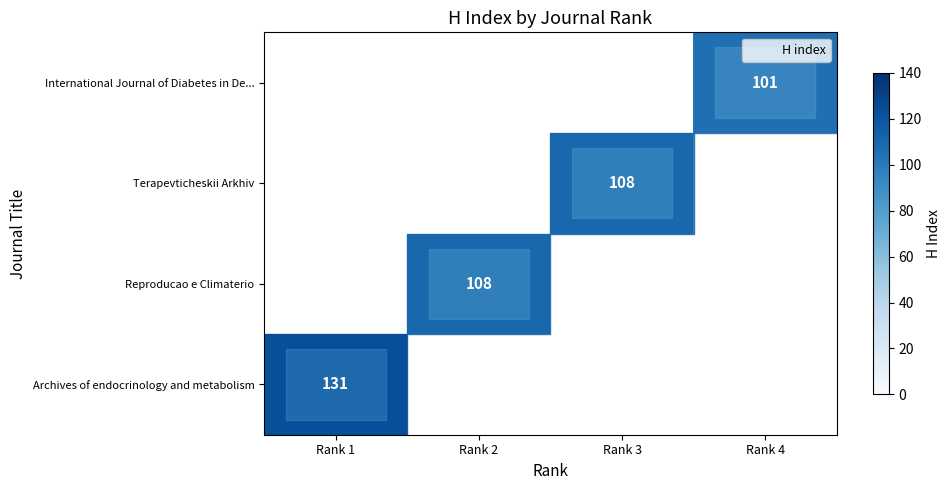

The value of Terapevticheskii Arkhiv at Rank 3 is 108. True or false?

True